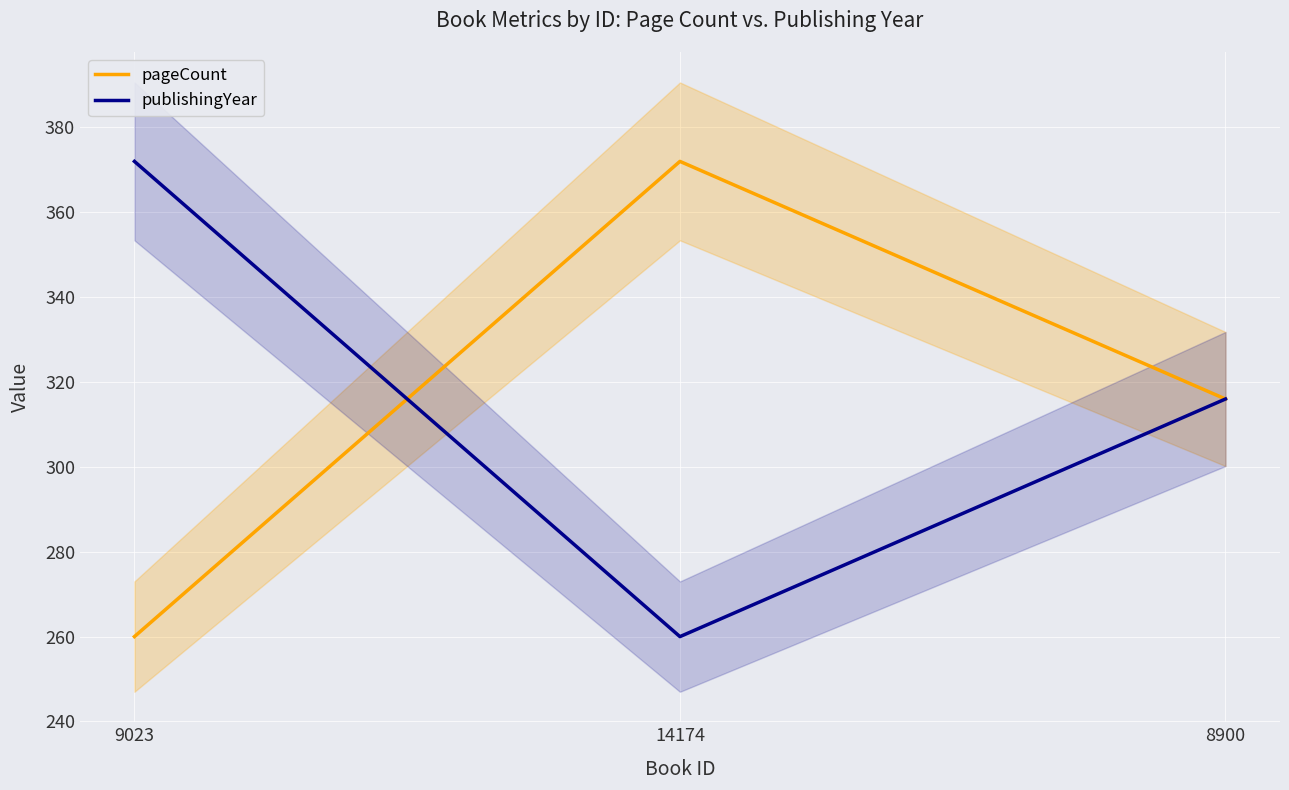

Is the value of pageCount at 8900 greater than the value of publishingYear at 14174?

Yes